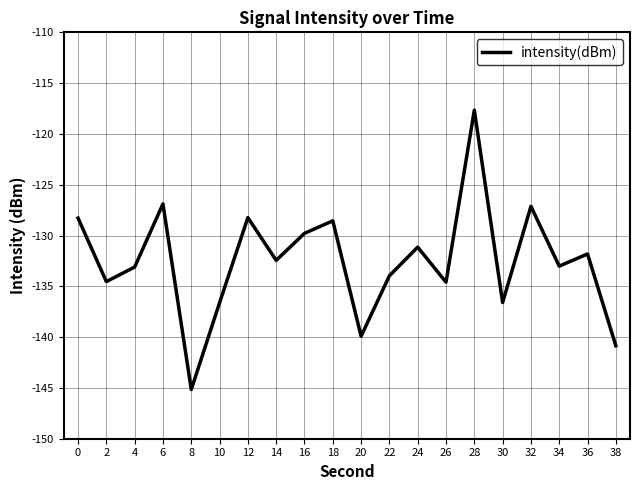

What is the change in value from 4 to 26?

-1.5